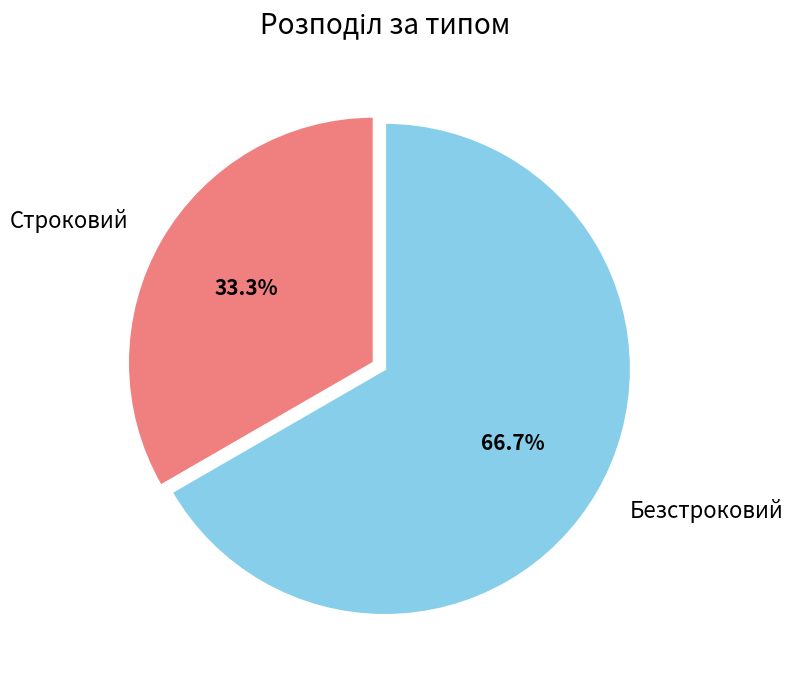

Is it true that Безстроковий is 67% of the pie?

True